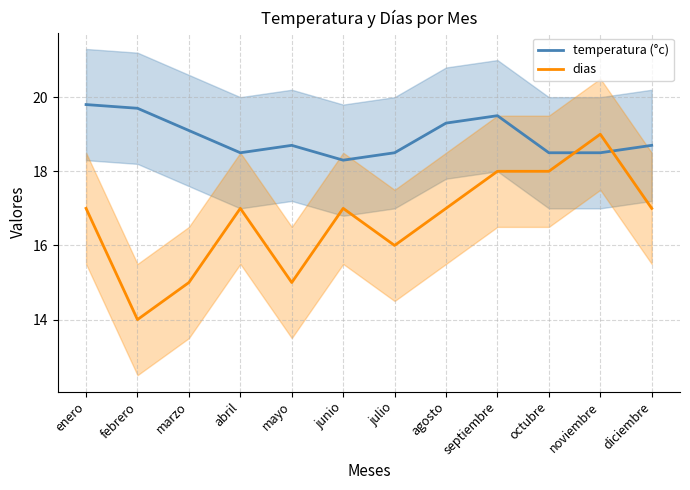

How many series are shown in this chart?

2